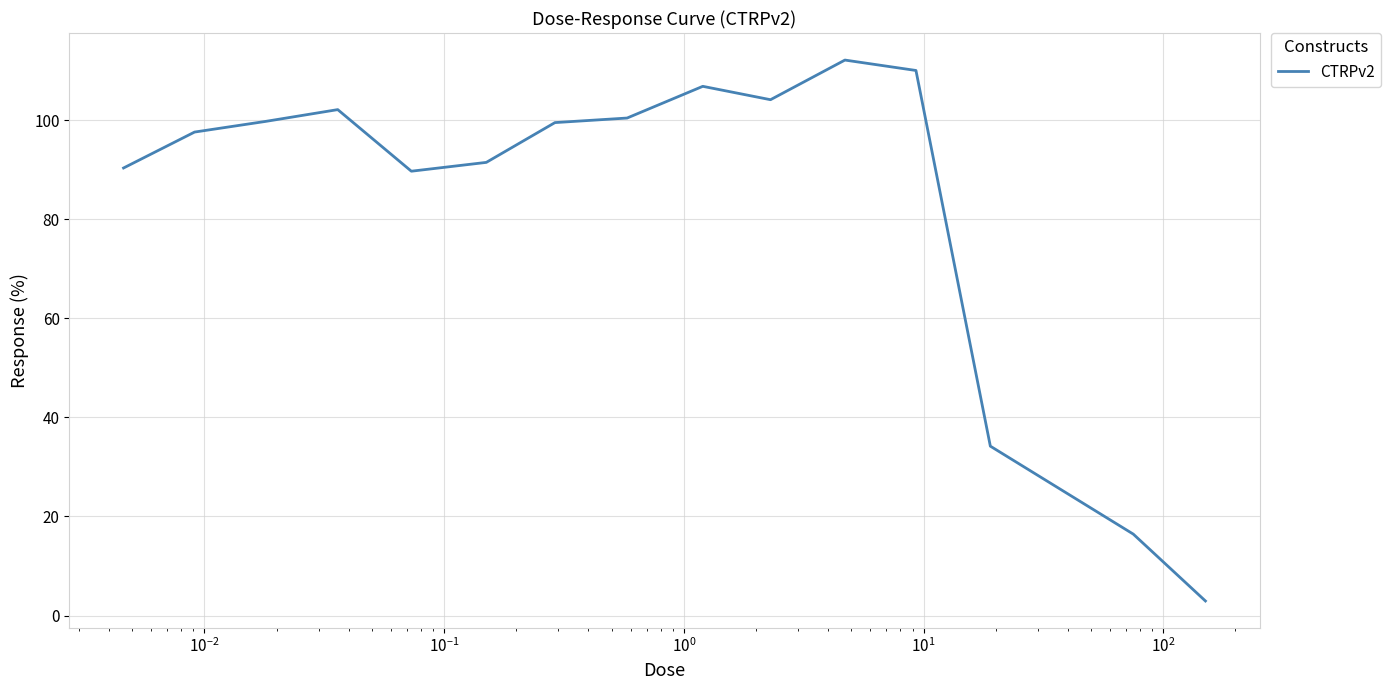

What is the smallest value displayed?

2.9